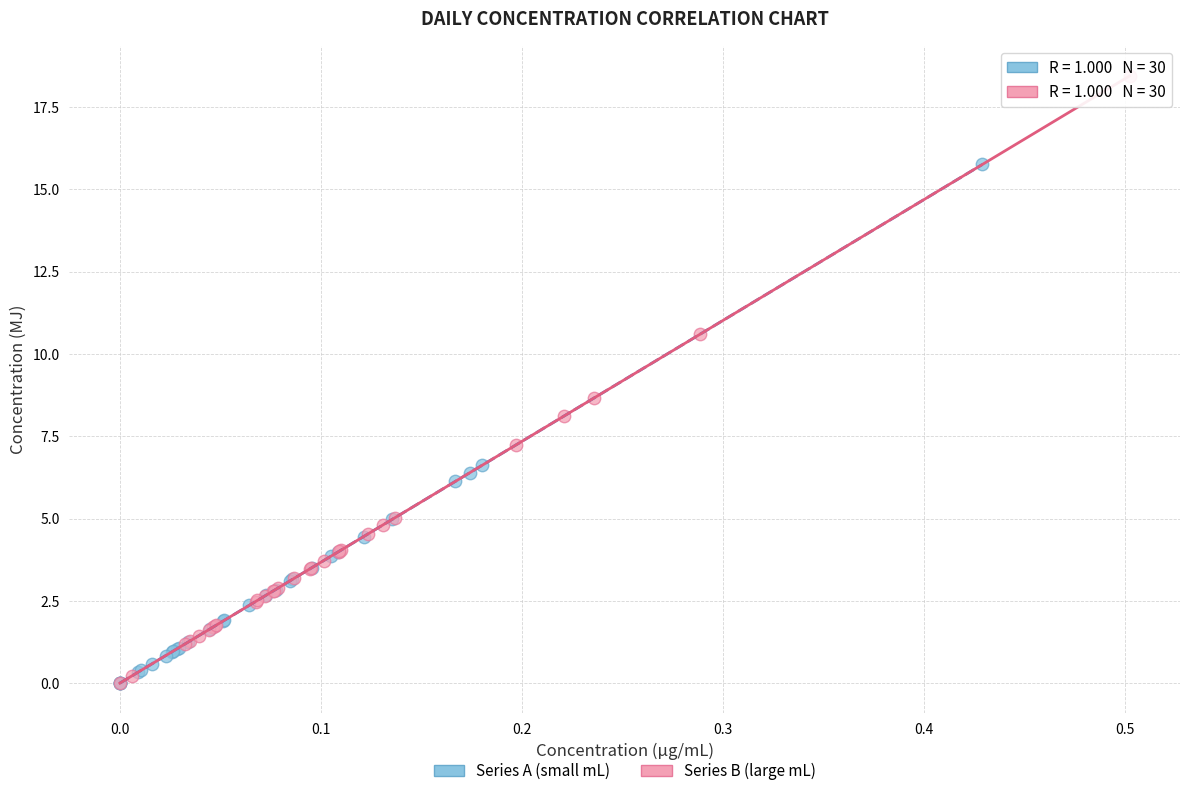

Which series reaches the maximum Y coordinate?

Series B (large mL)